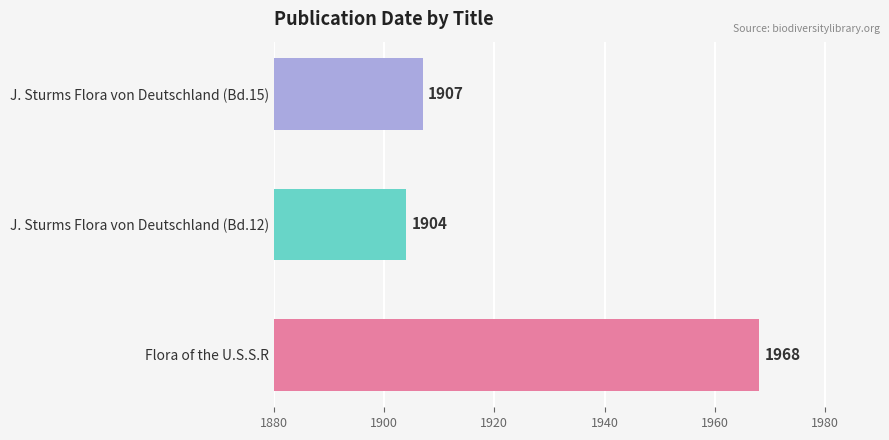

At which label is the value closest to 1936?

J. Sturms Flora von Deutschland (Bd.15)